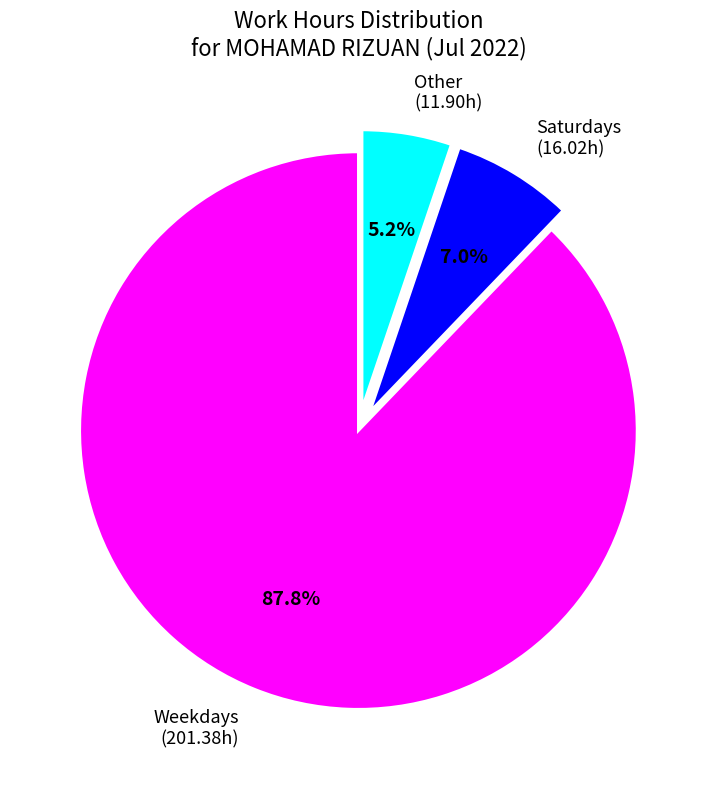

How many slices are in this pie chart?

3